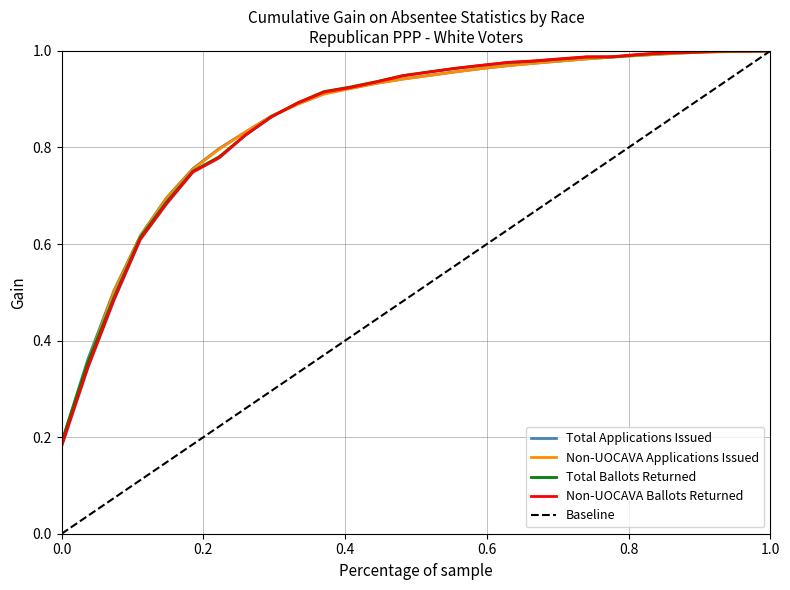

Which series has the largest range (max minus min)?

Baseline